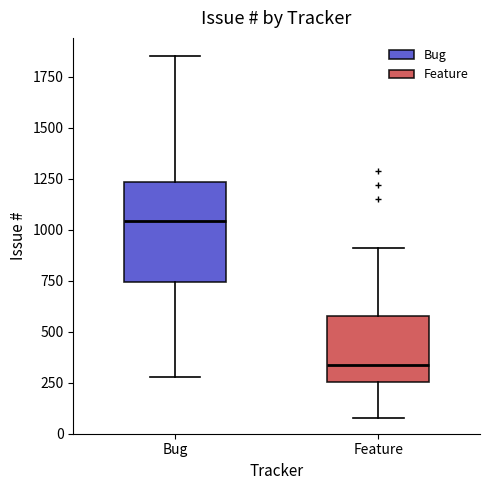

Which box is the tallest, from its lower edge to its upper edge?

Bug